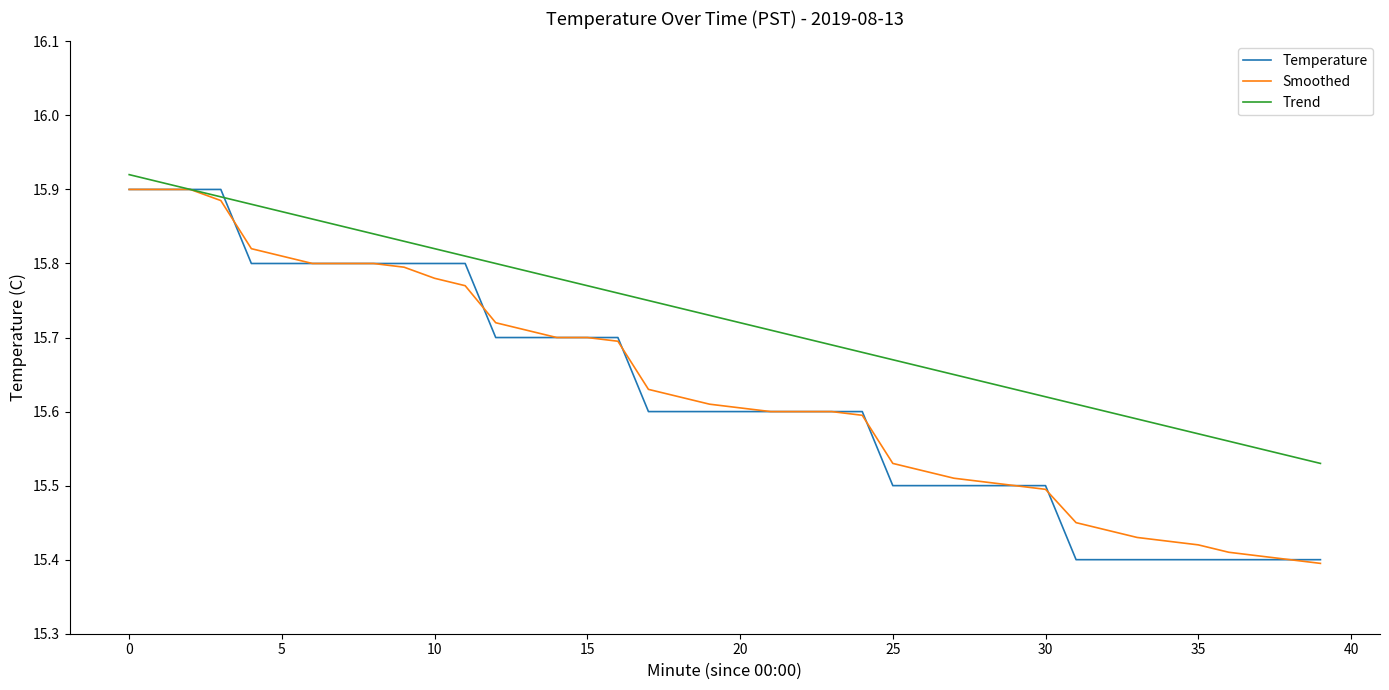

Which series has the largest total across all categories?

Trend